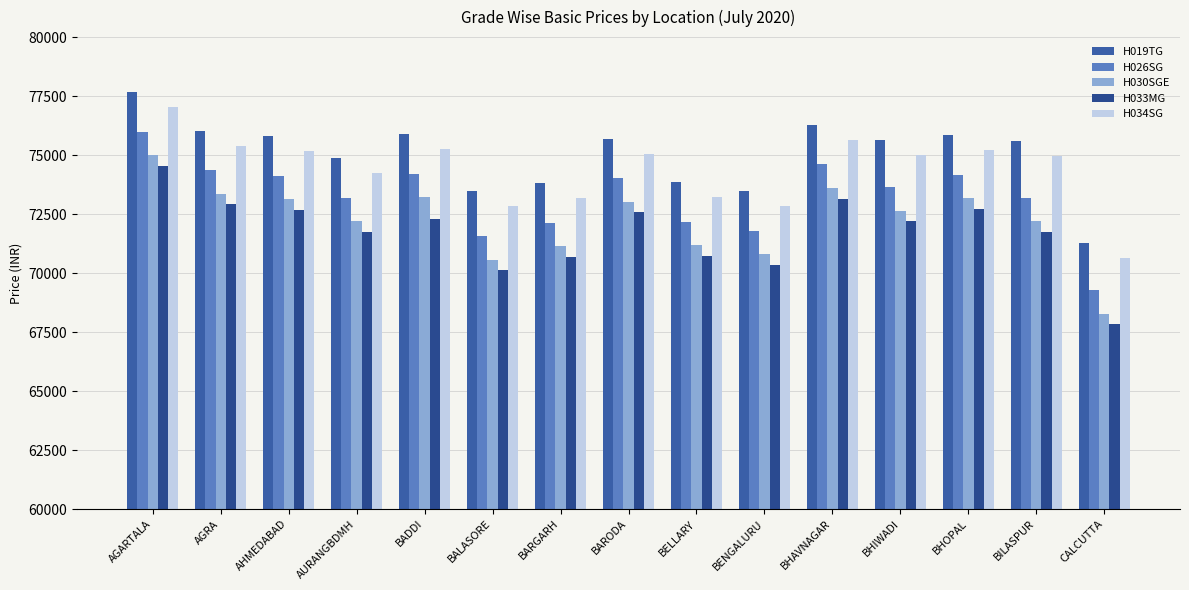

Does the chart contain stacked bars?

No